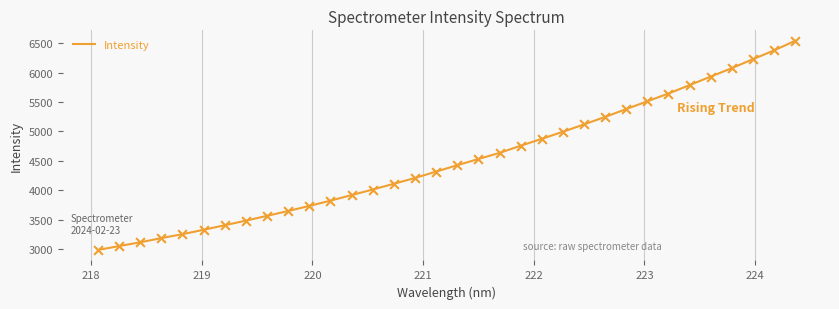

What is the difference between the maximum and minimum values?

3553.5